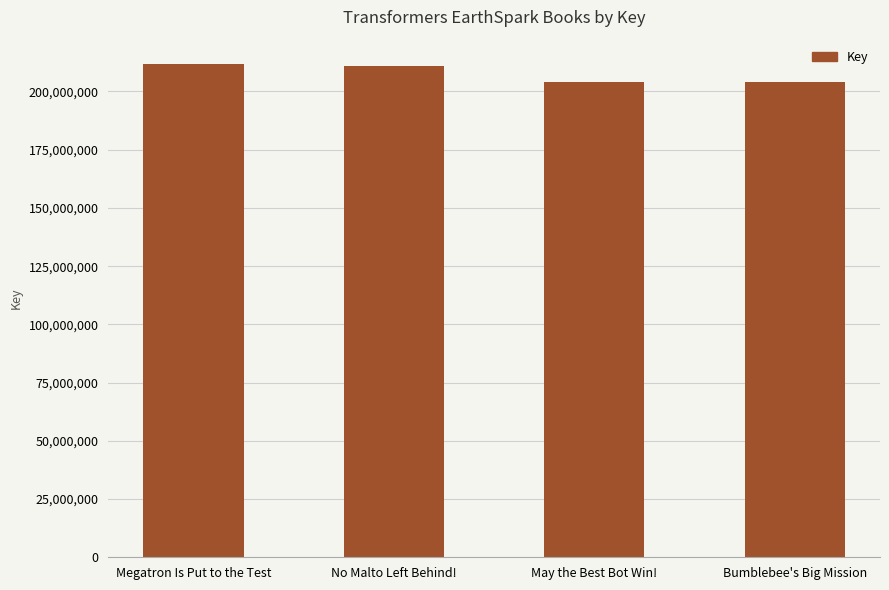

What is the change in value from No Malto Left Behind! to Bumblebee's Big Mission?

-7012760